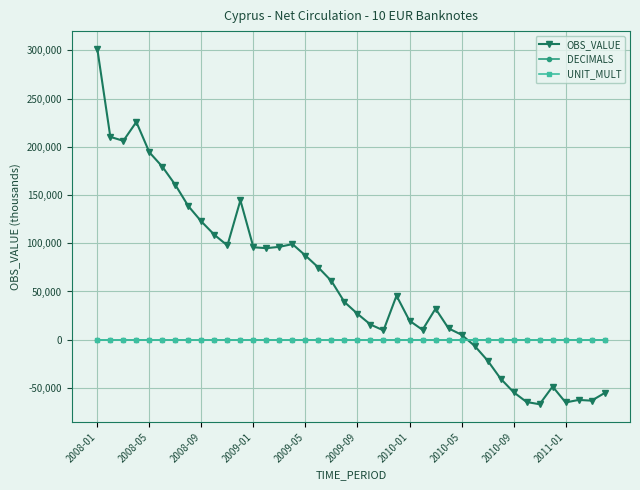

Which series has the largest total across all categories?

OBS_VALUE